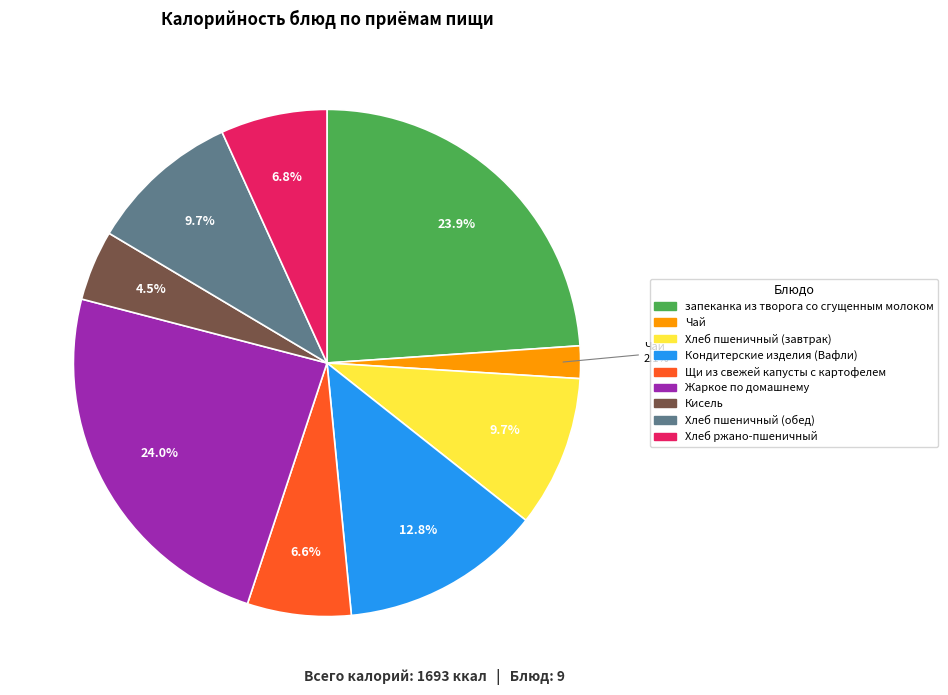

How many segments does this pie chart have?

9